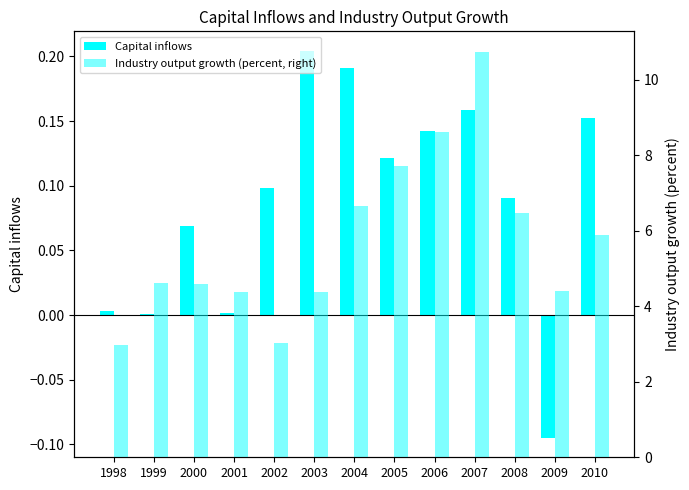

What is the minimum value for Industry output growth (percent, right)?

3.0